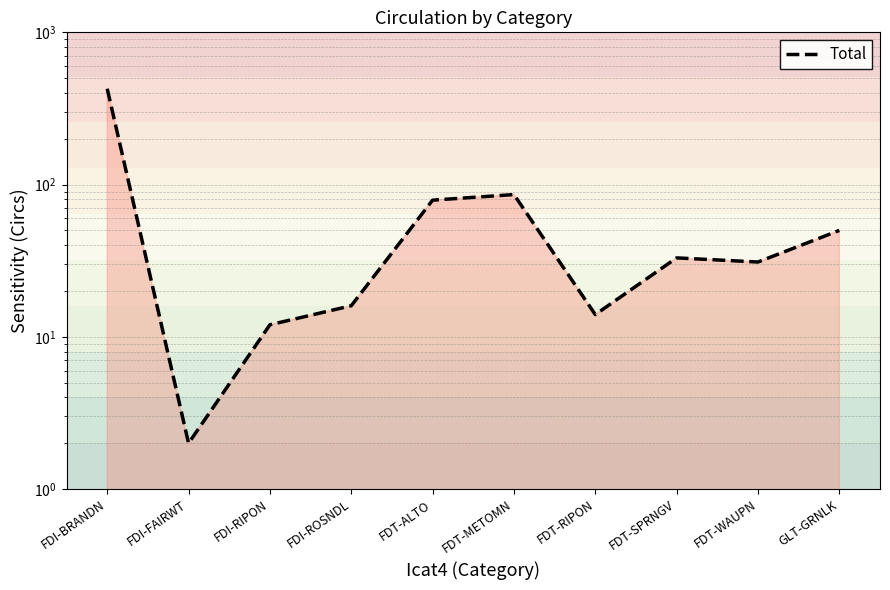

Rank the categories by value from lowest to highest.

FDI-FAIRWT, FDI-RIPON, FDT-RIPON, FDI-ROSNDL, FDT-WAUPN, FDT-SPRNGV, GLT-GRNLK, FDT-ALTO, FDT-METOMN, FDI-BRANDN